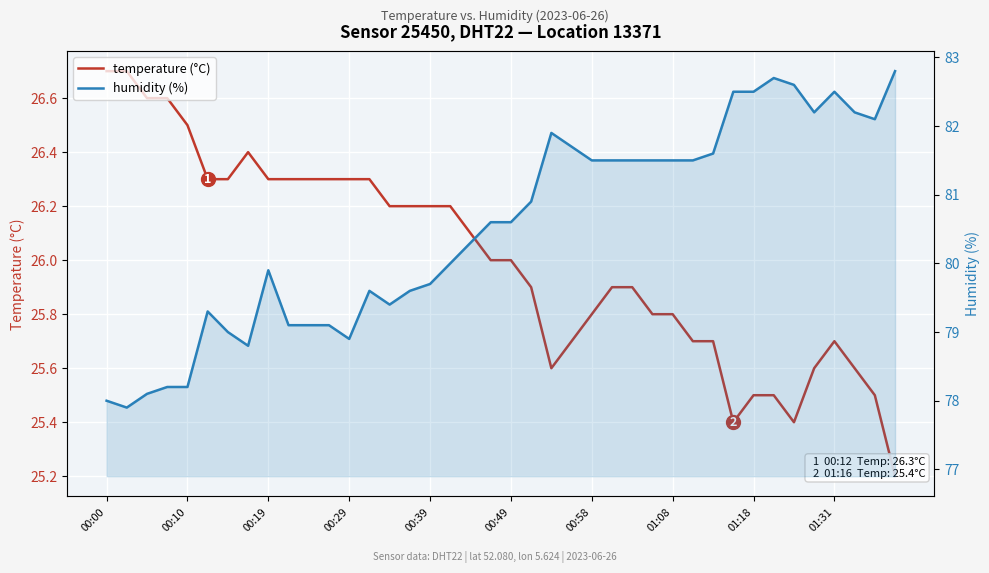

Which series changed the most between 01:08 and 11?

humidity (%)